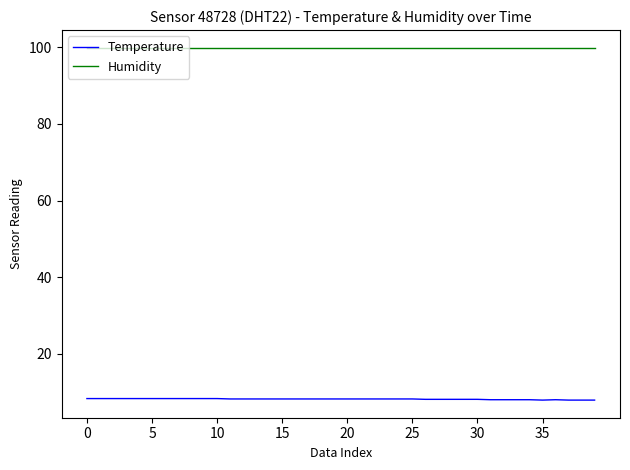

What is the sum of all Humidity values?

3996.0